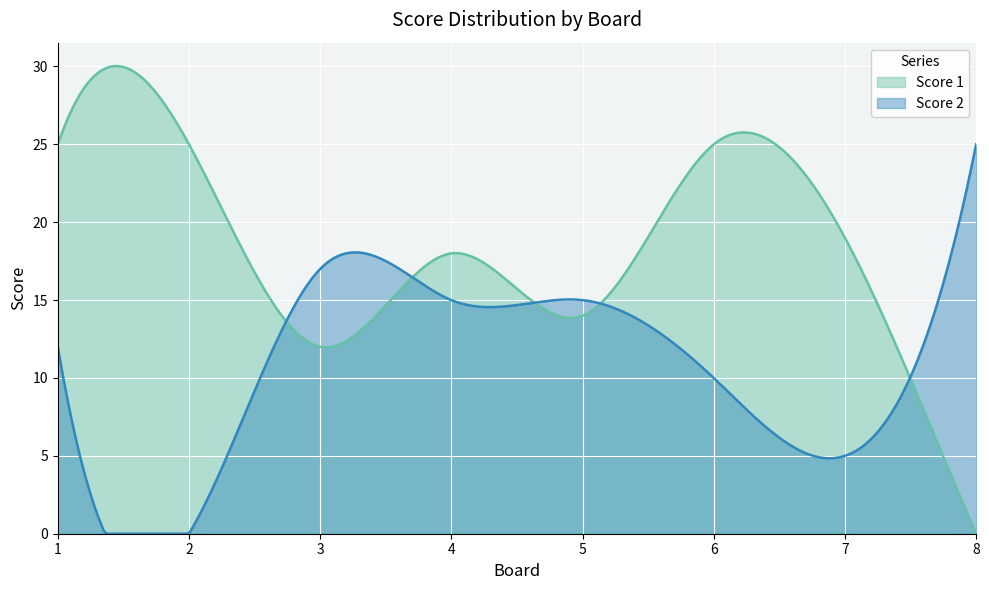

Reading right to left, what are all the values shown in this chart?

Score 1: 0	19	25	14	18	12	25	25
Score 2: 25	5	10	15	15	17	0	12